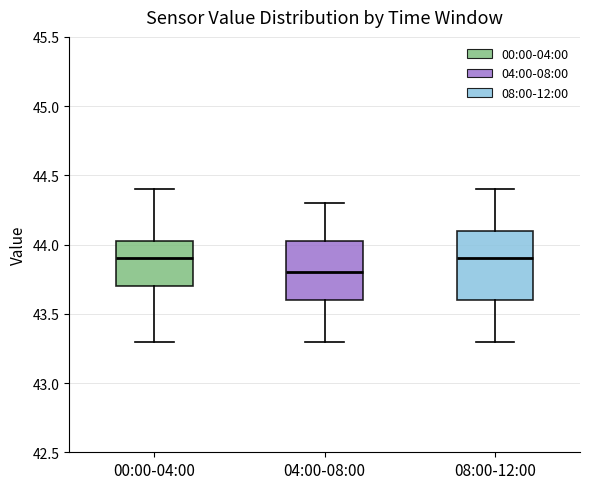

Where is the upper edge of the box for 00:00-04:00 on the y-axis? The values are not printed on the chart, so give them approximately, as read against the axis.

44.05